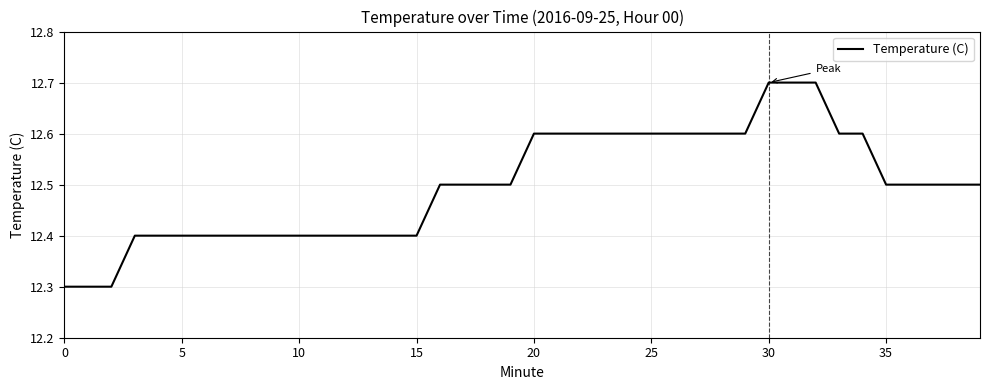

What is the maximum value shown in the chart?

12.7